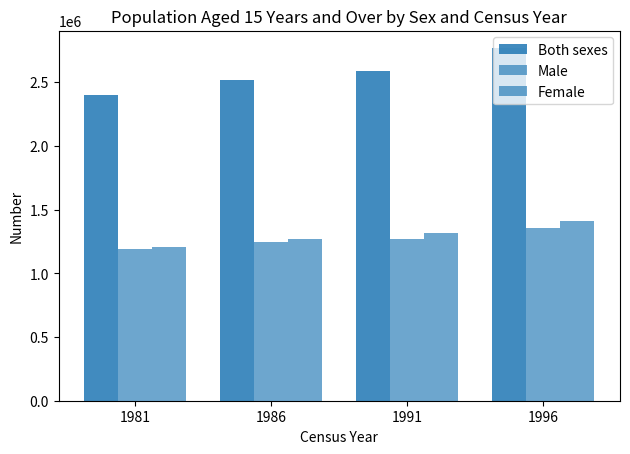

How many data points does each series have?

4